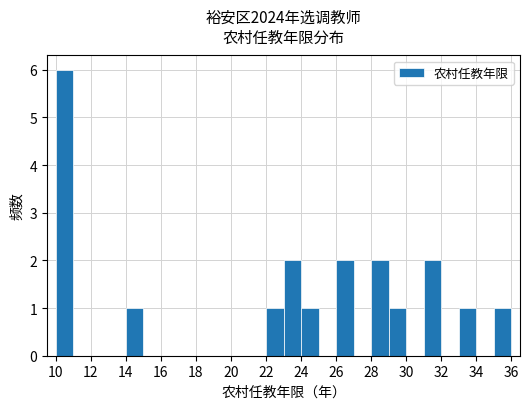

What is the sum of all values?

20